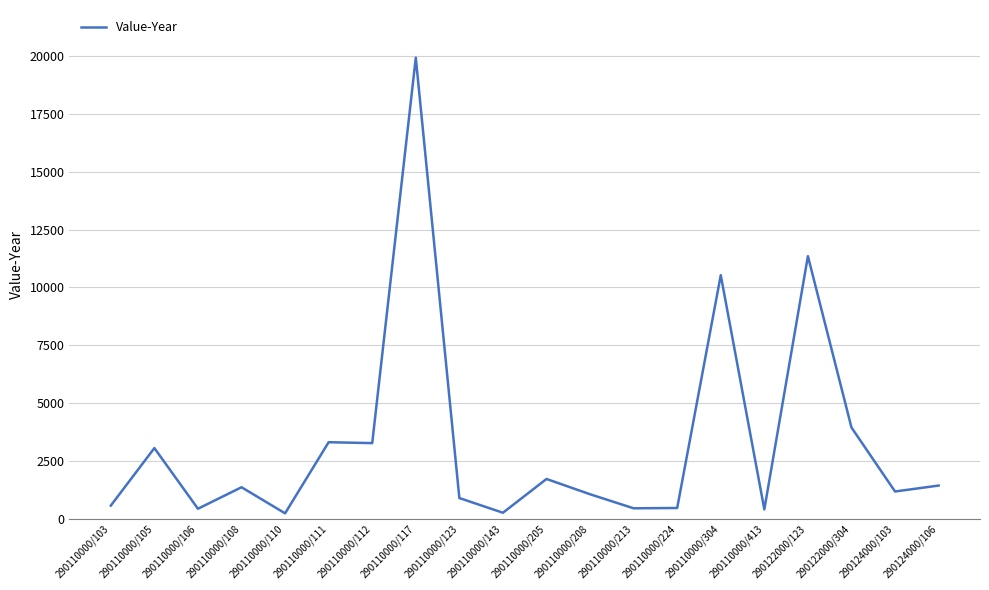

What is the sum of all values?

65743